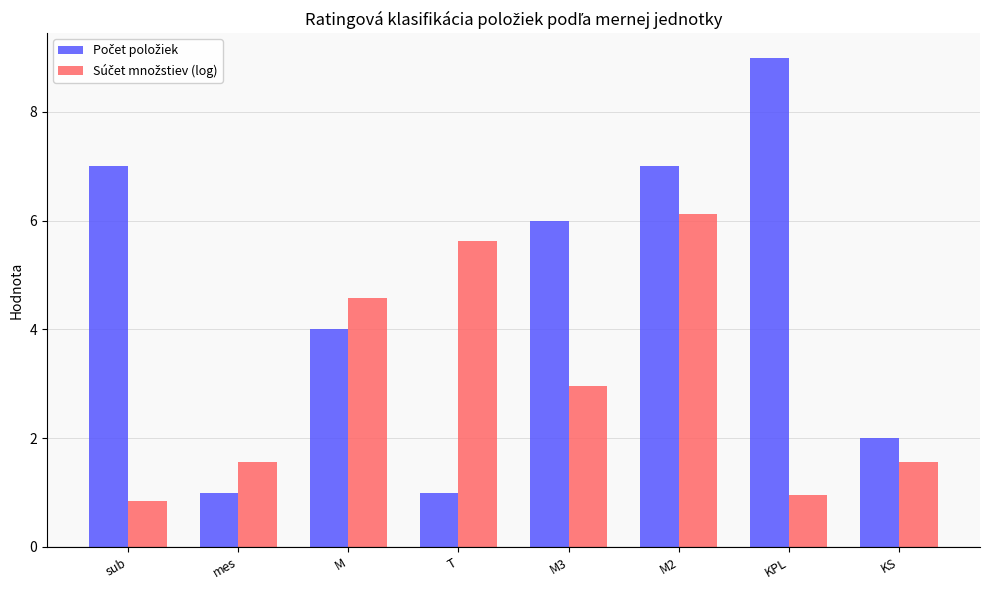

What is the difference between the highest and lowest values at sub?

6.2